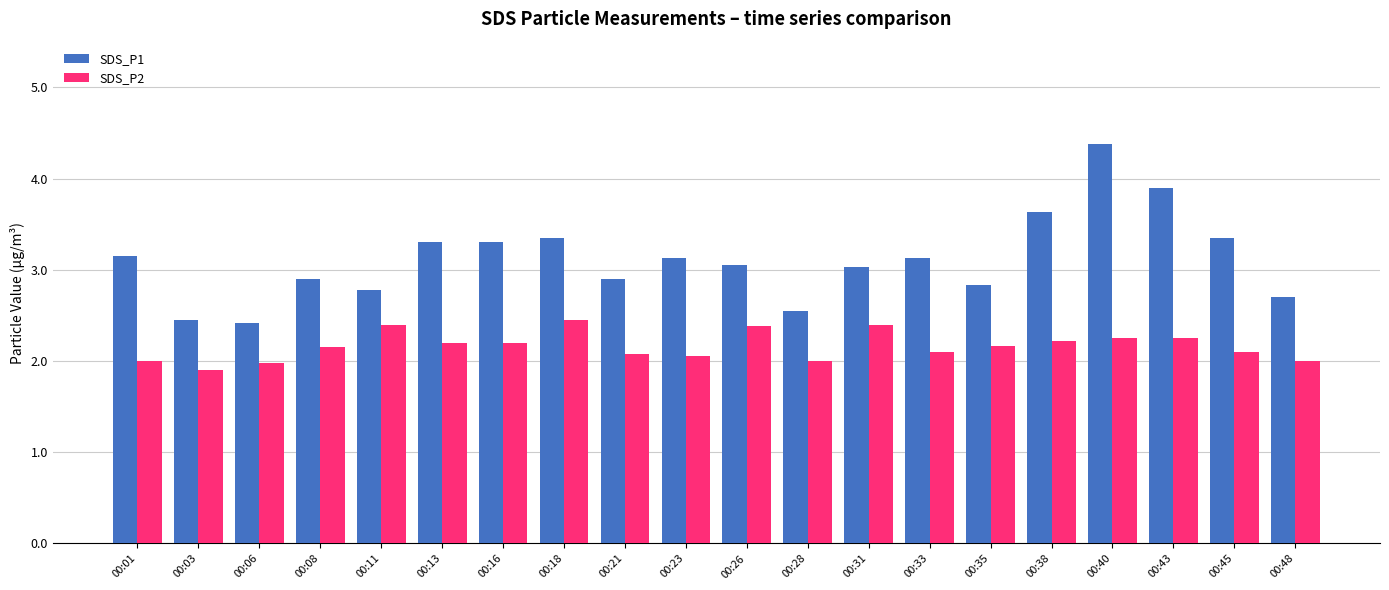

Which series has the largest range (max minus min)?

SDS_P1